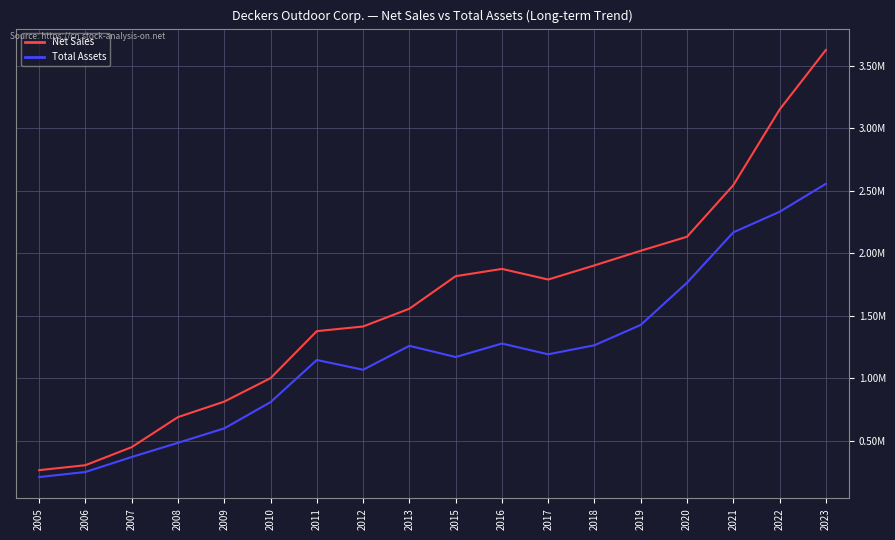

True or false: Total Assets and Net Sales cross at least once.

False